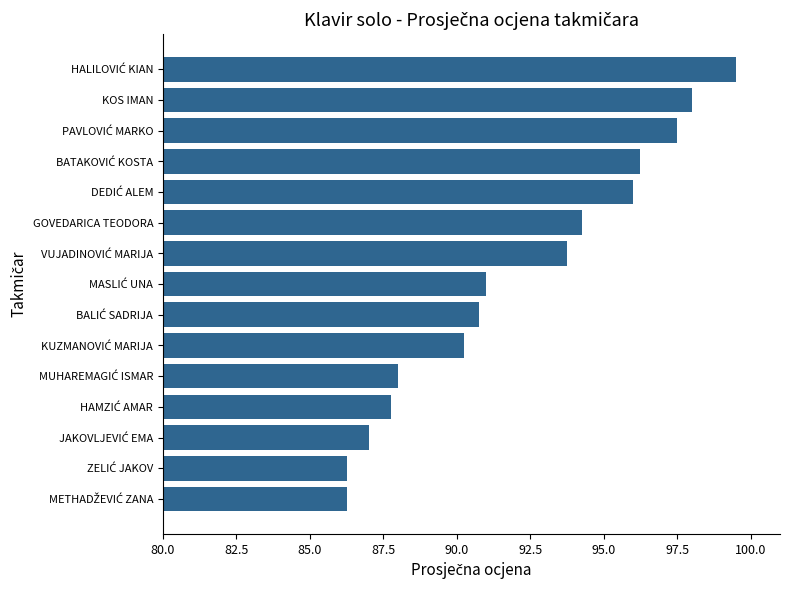

How many bars are there in total?

15